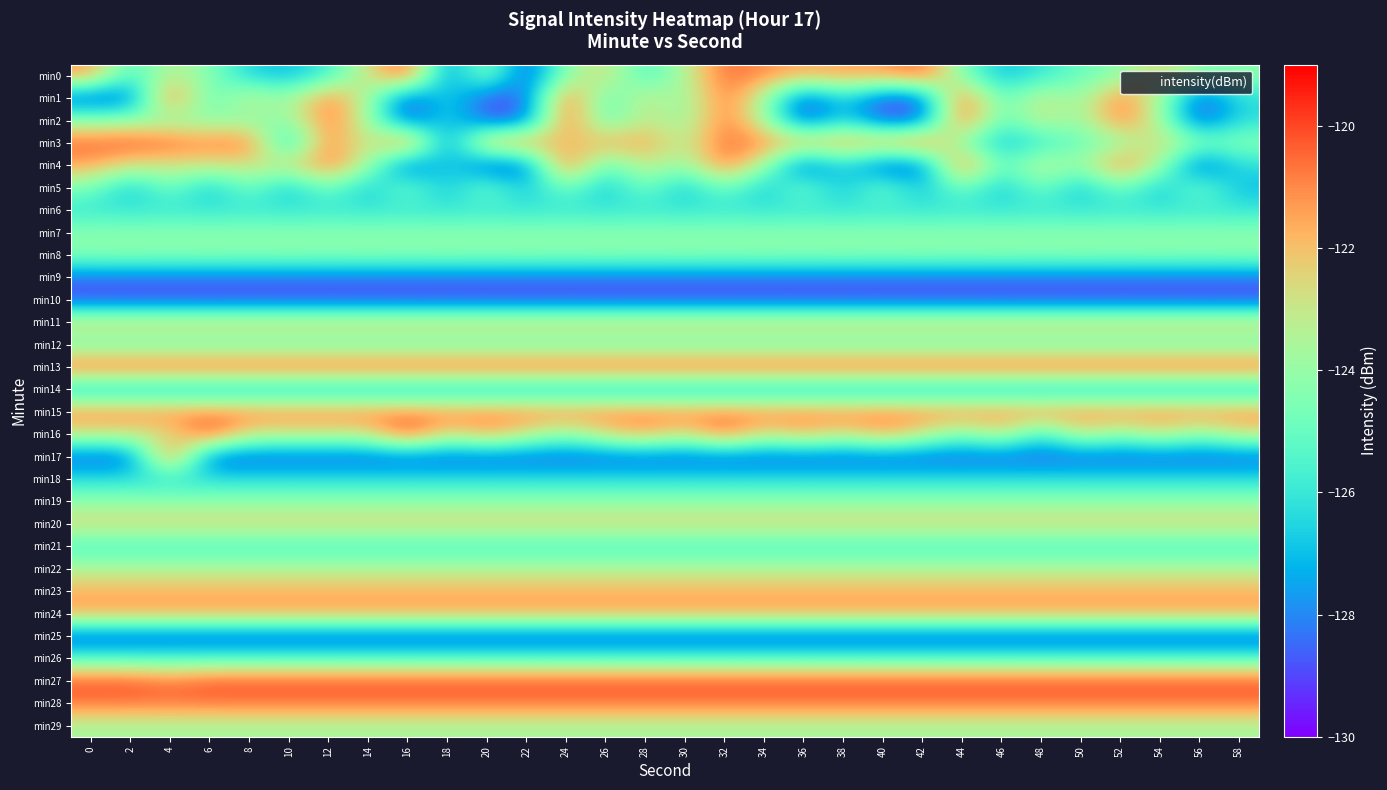

Count the number of categories in the chart.

30